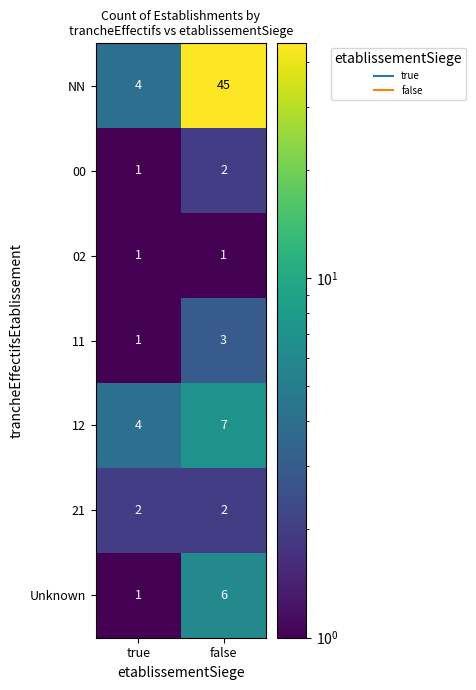

What is the sum of the NN values at false and true?

49